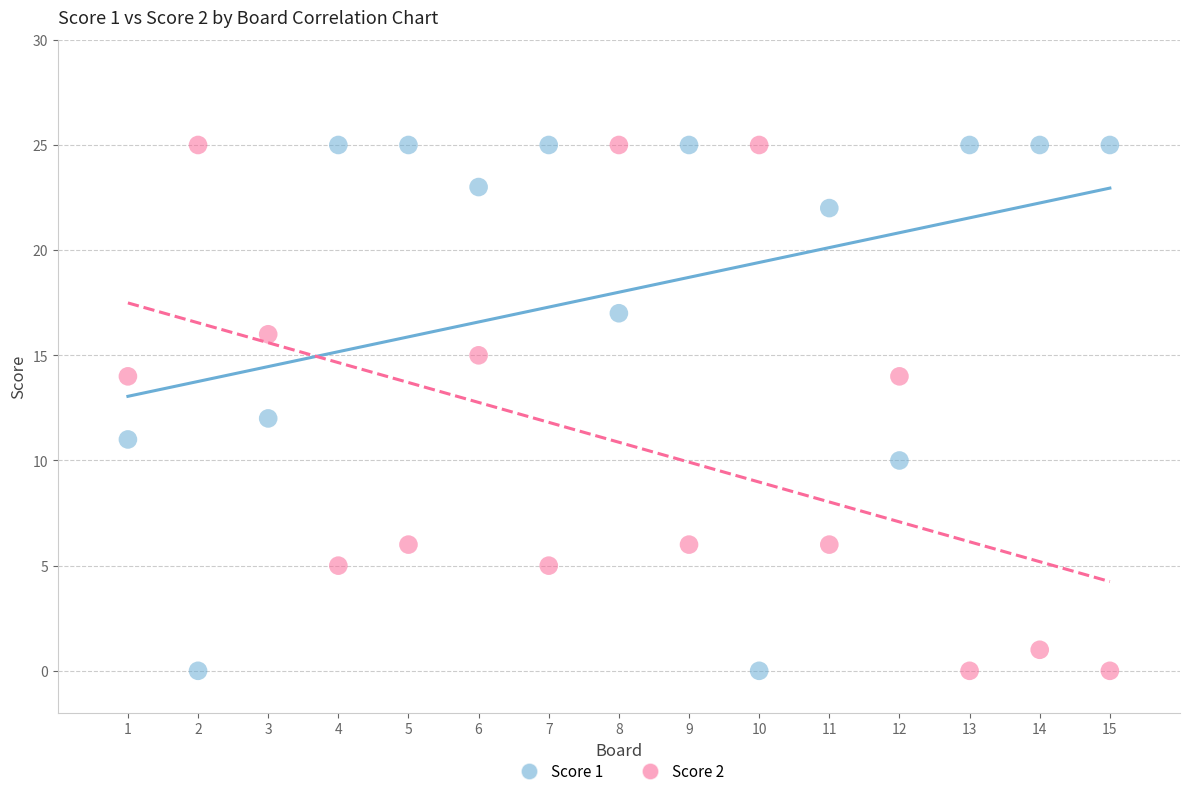

What are all the series names shown in the legend?

Score 1, Score 2